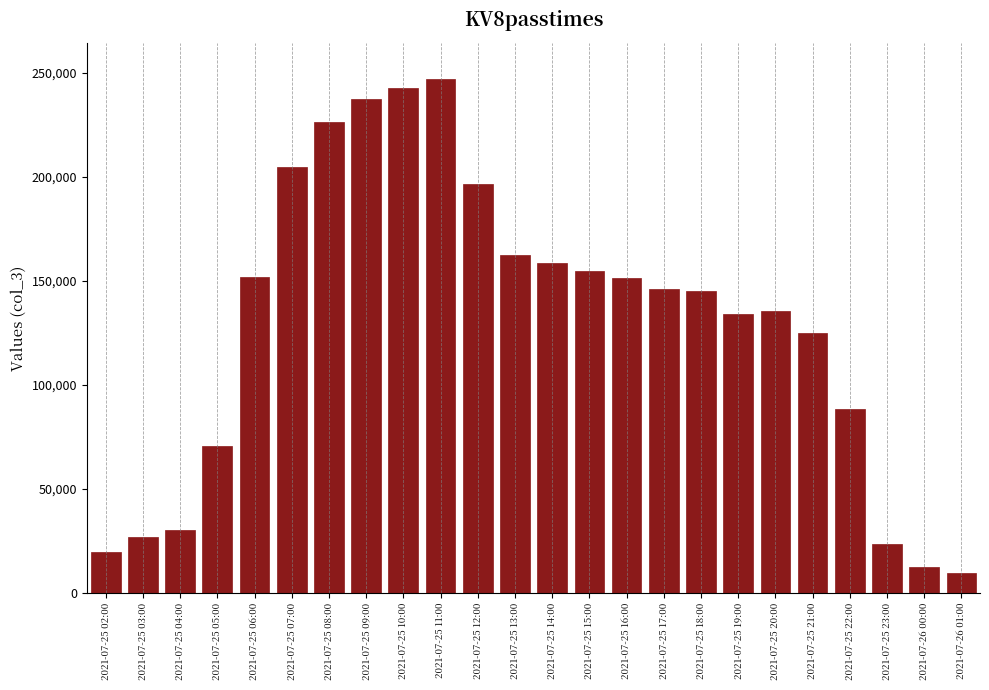

What is the approximate value at 2021-07-25 16:00, to the nearest 50?

151450